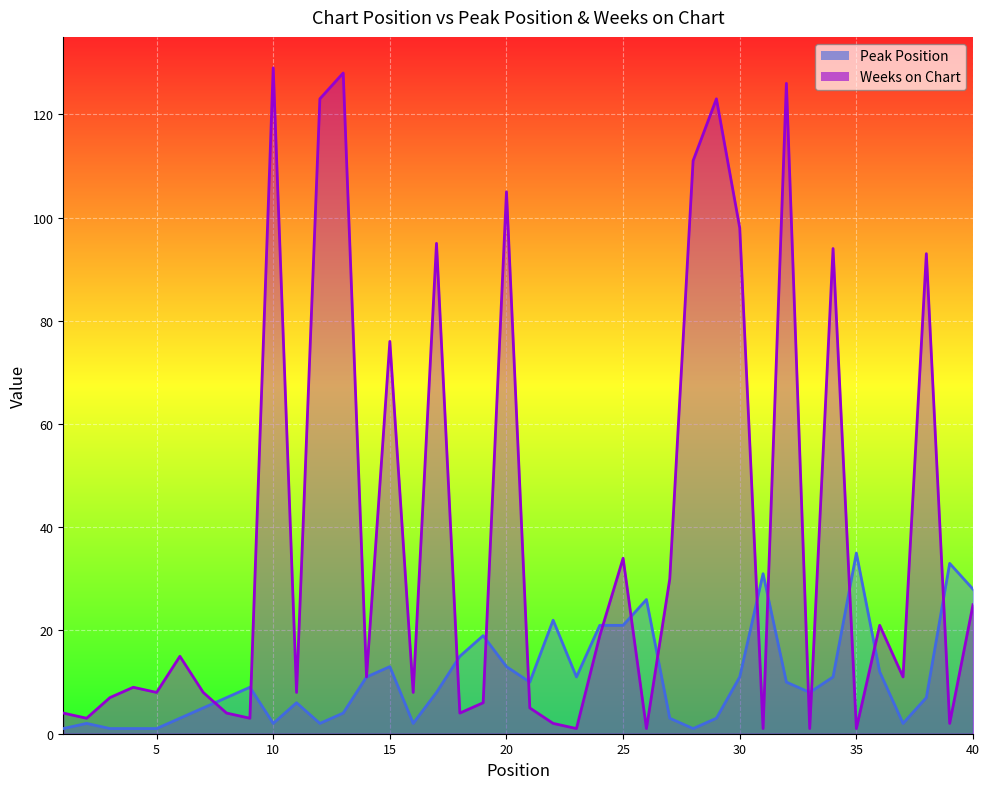

What is the average value of the Peak Position series?

11